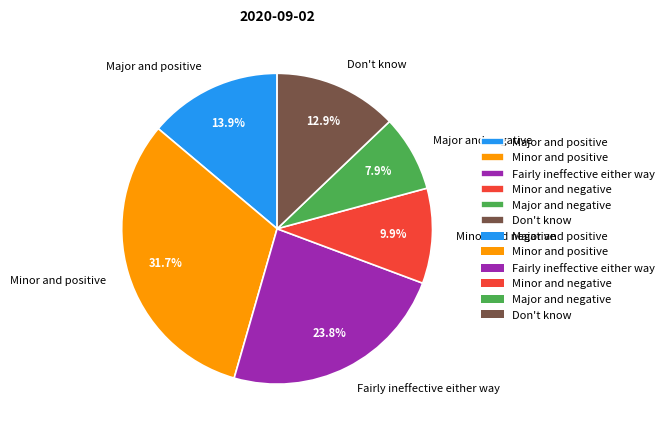

Which slice is the largest?

Minor and positive